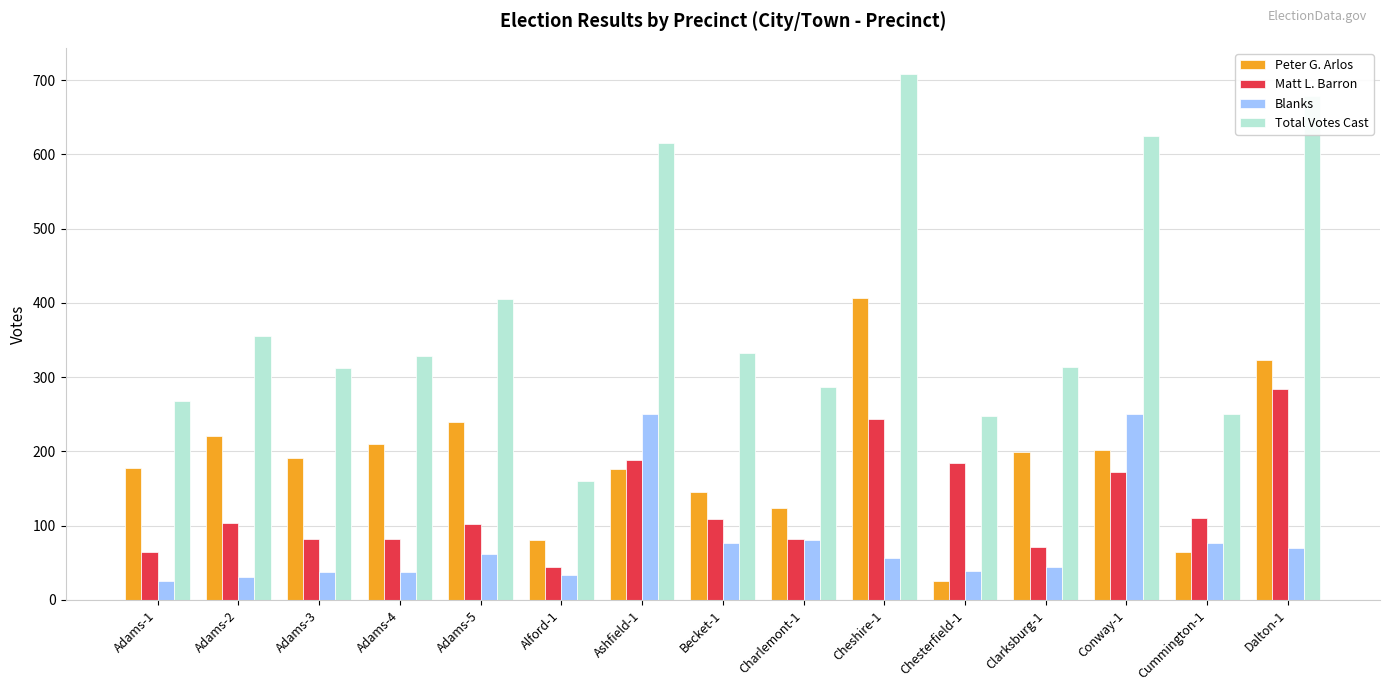

What is the label of the 12th bar from the right?

Adams-4